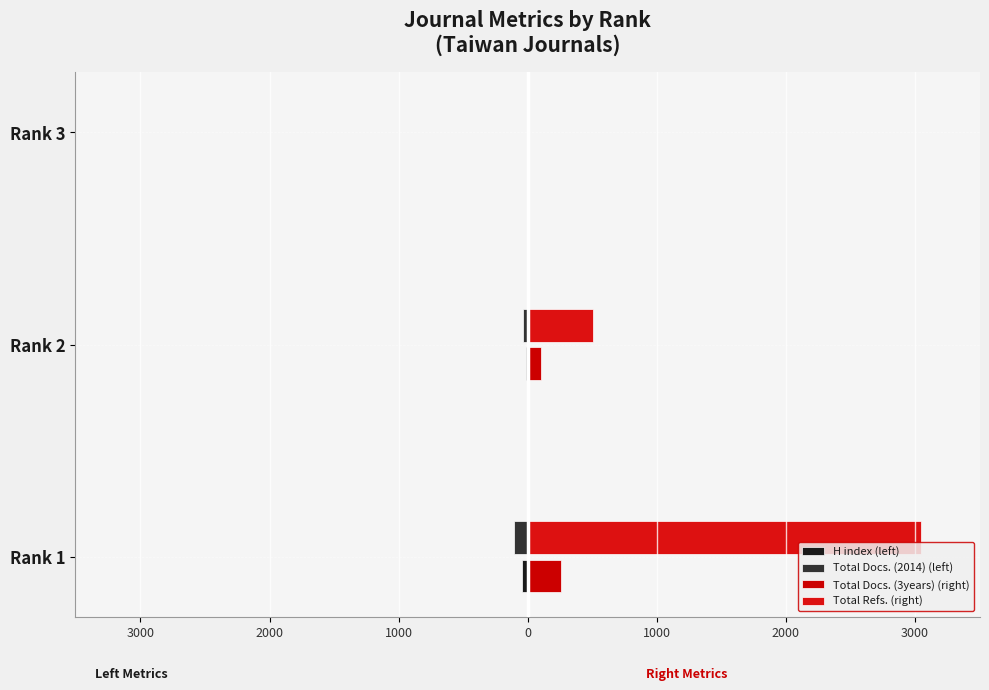

Reading right to left, what are all the values shown in this chart?

H index (left): -1	-14	-42
Total Docs. (2014) (left): 0	-34	-108
Total Docs. (3years) (right): 1	105	259
Total Refs. (right): 0	509	3047